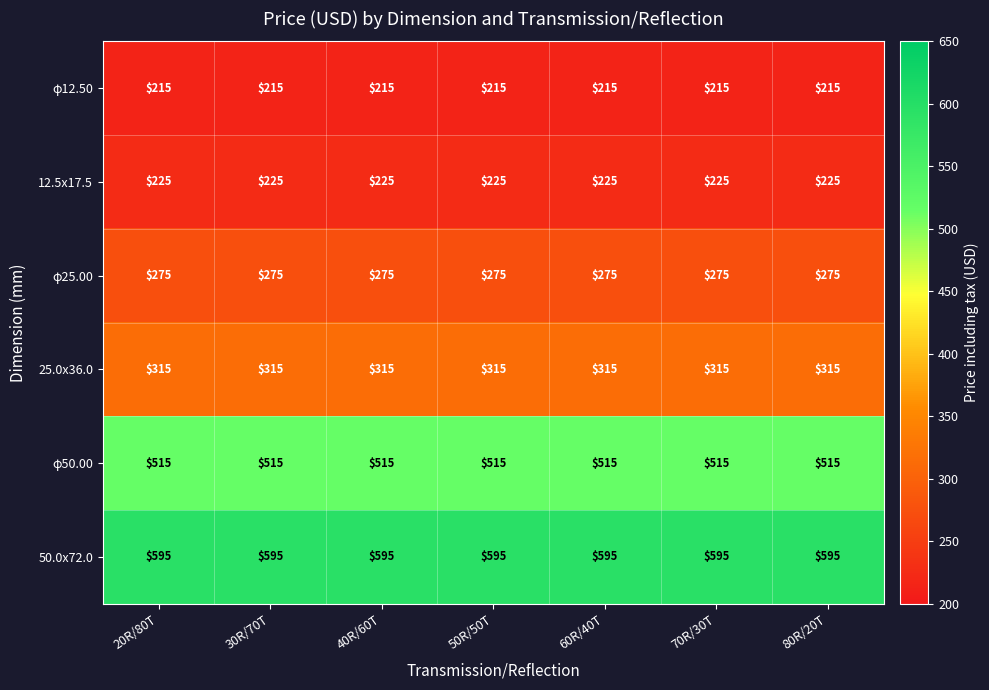

Count the number of categories in the chart.

7